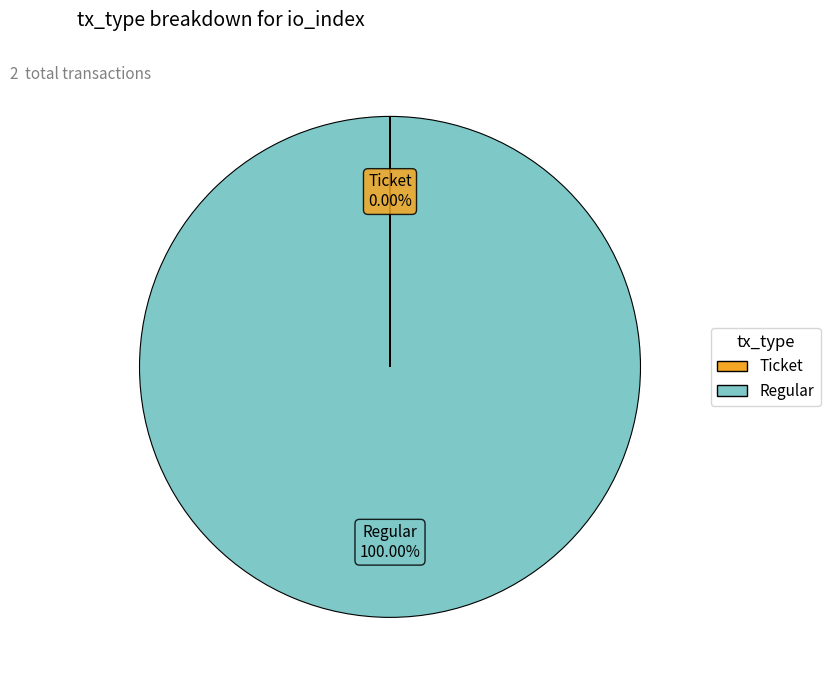

What percentage is the Regular slice, to the nearest percent?

100%